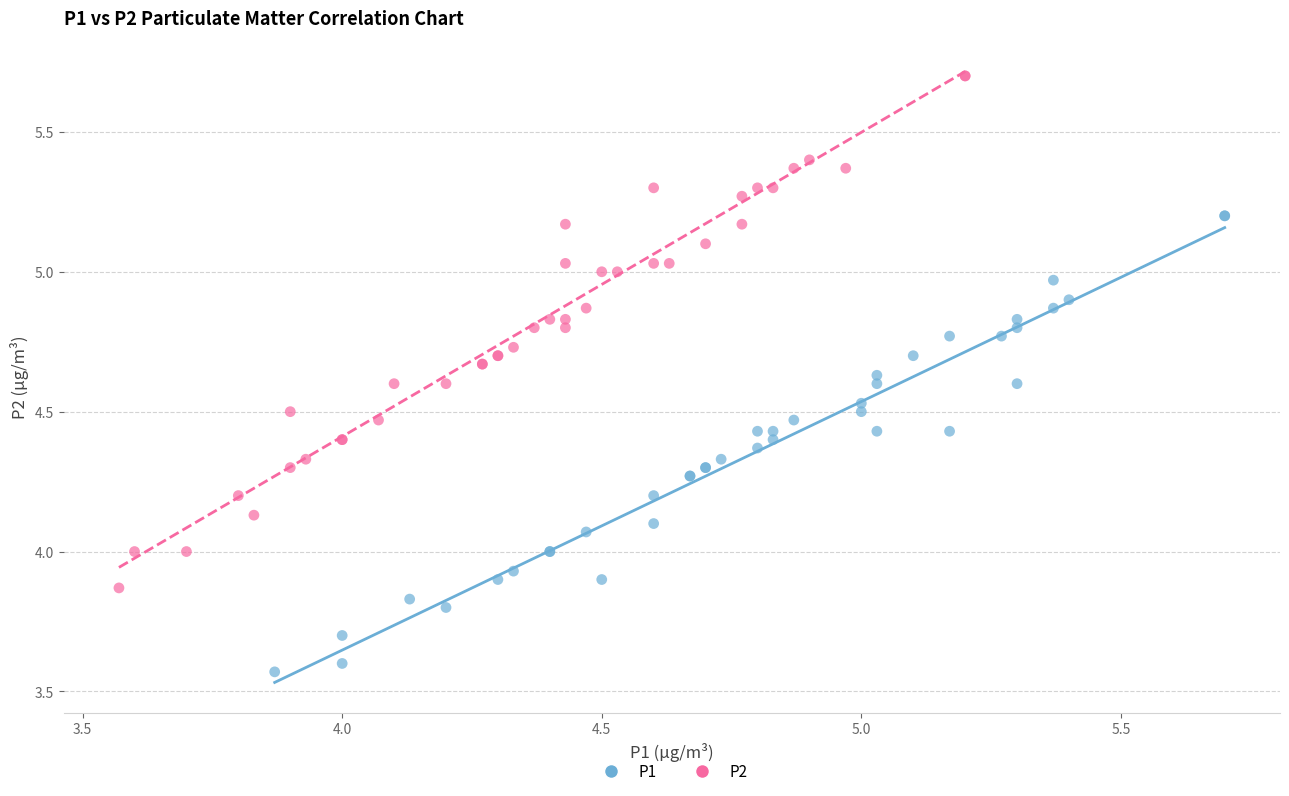

Which series contains the highest Y value?

P2